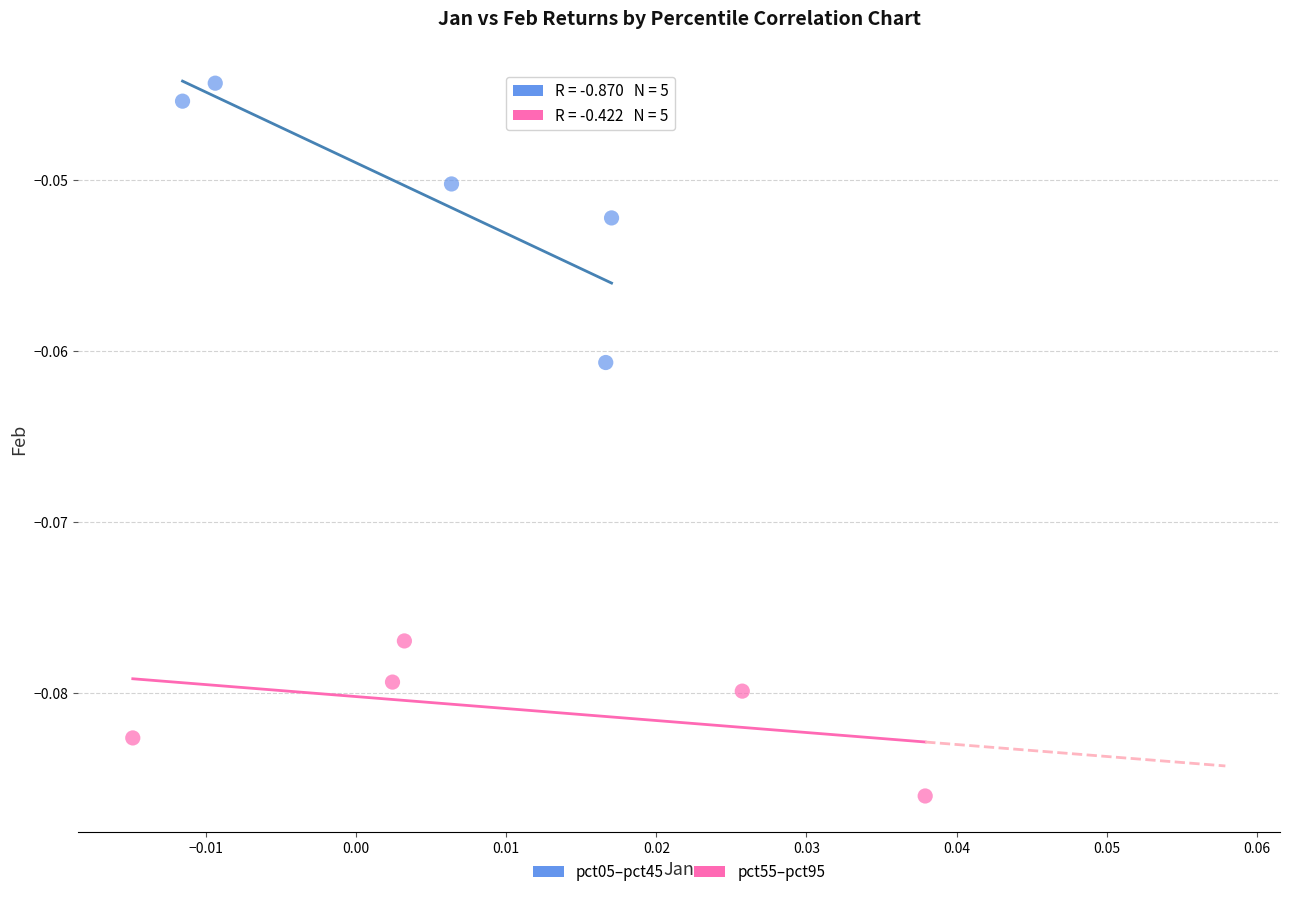

Which series reaches the maximum Y coordinate?

pct05–pct45